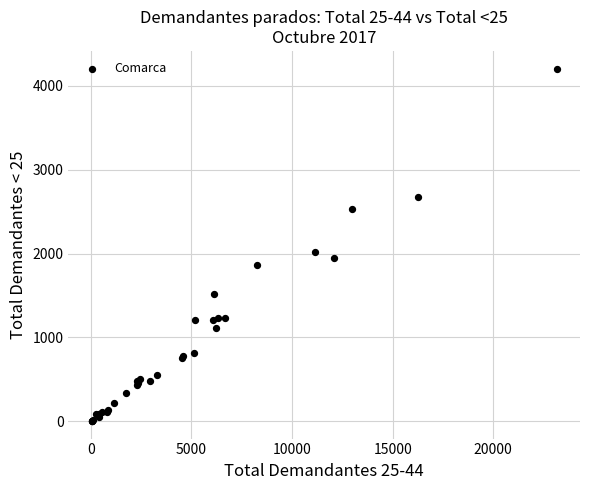

What Y value in the scatter plot is closest to 2104?

2013